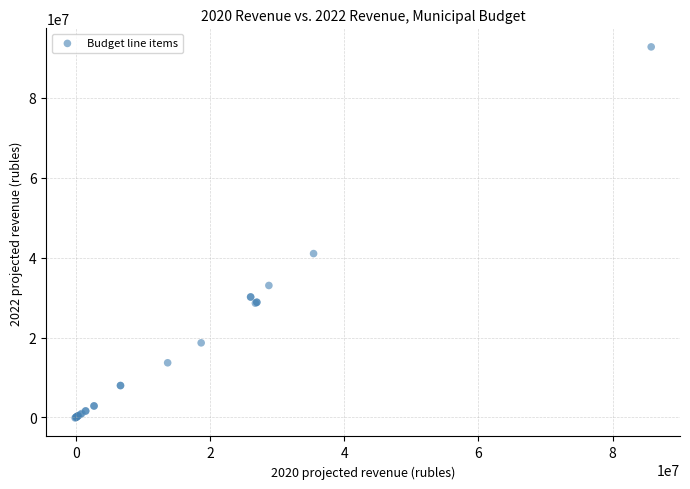

What Y value in the scatter plot is closest to 46332684?

41027906.4